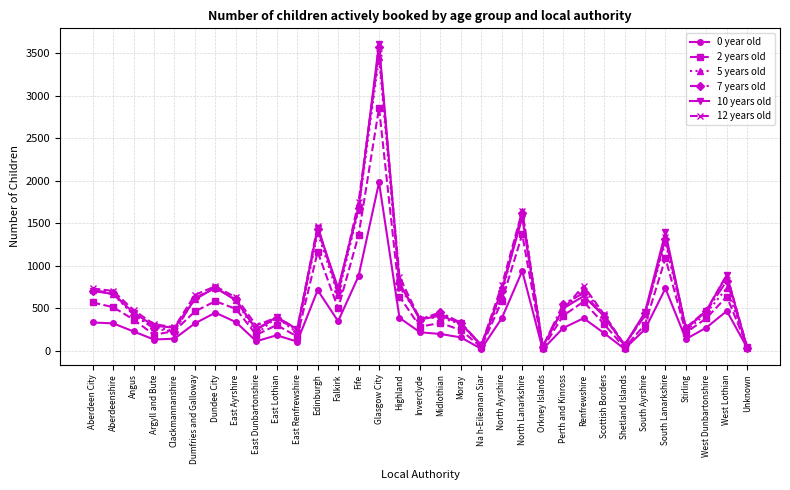

What is the value of the 2 years old point at the 22nd from the left?

1370